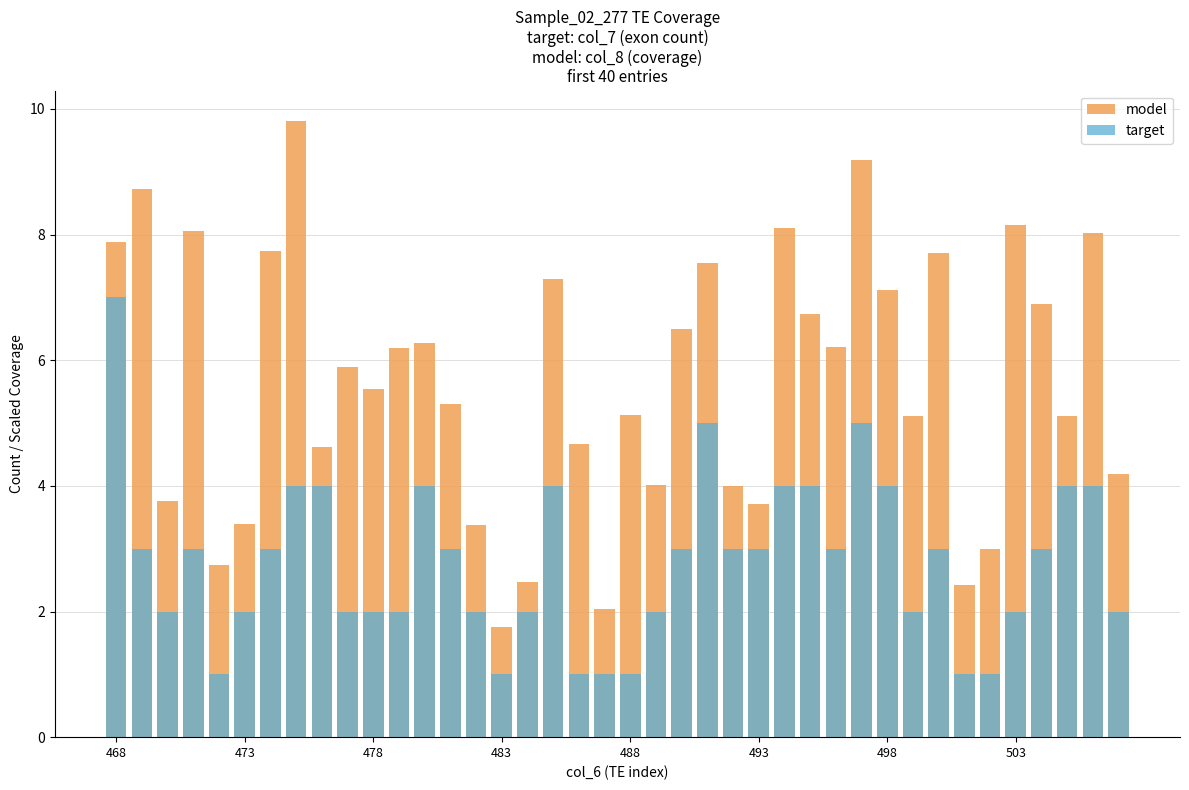

Is it true that target equals 1.0 at 488?

True